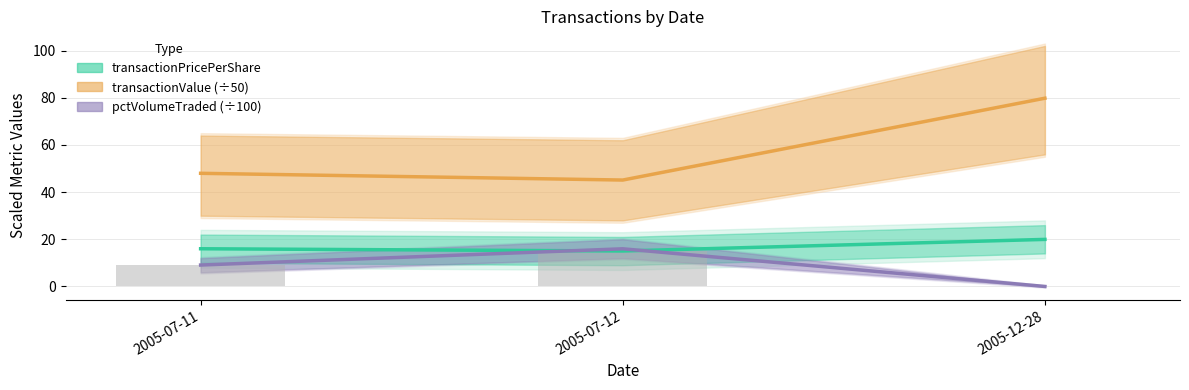

Reading left to right, transcribe all the data shown in this chart.

transactionPricePerShare: 16.0	15.0	20.0
transactionValue (÷50): 48.0	45.1	79.8
pctVolumeTraded (÷100): 9.1	16.0	0.0